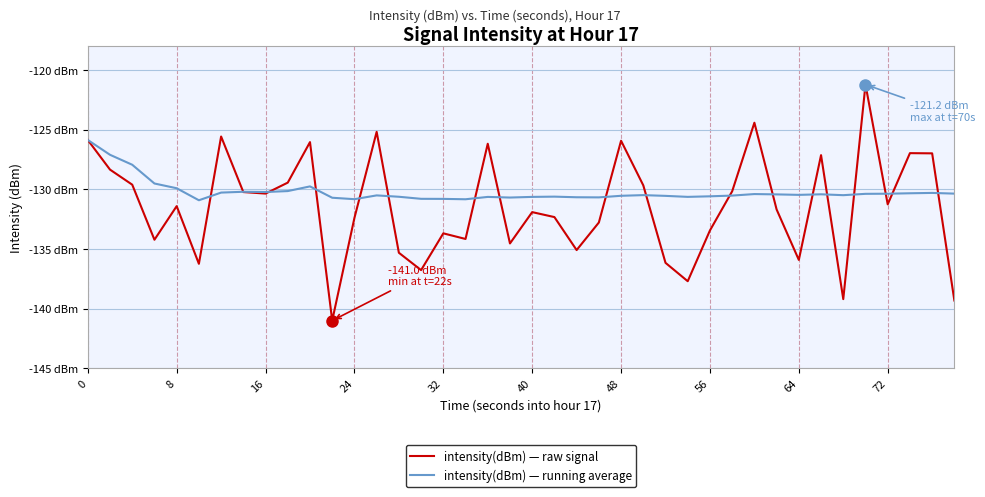

What are all the series names shown in the legend?

intensity(dBm) — raw signal, intensity(dBm) — running average